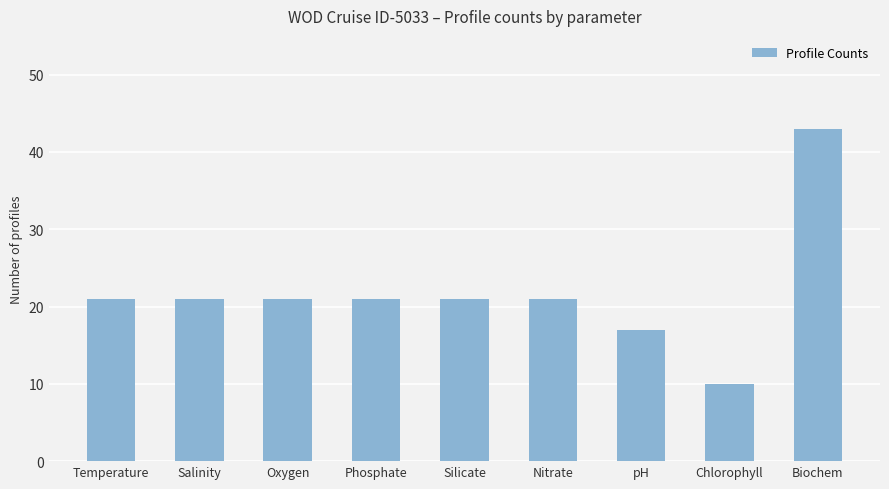

Reading left to right, transcribe all the data shown in this chart.

21	21	21	21	21	21	17	10	43